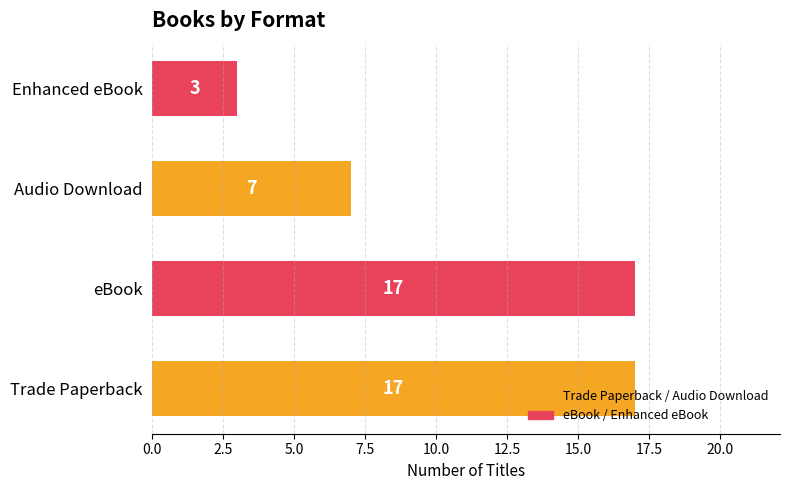

What is the change in value from eBook to Audio Download?

-10